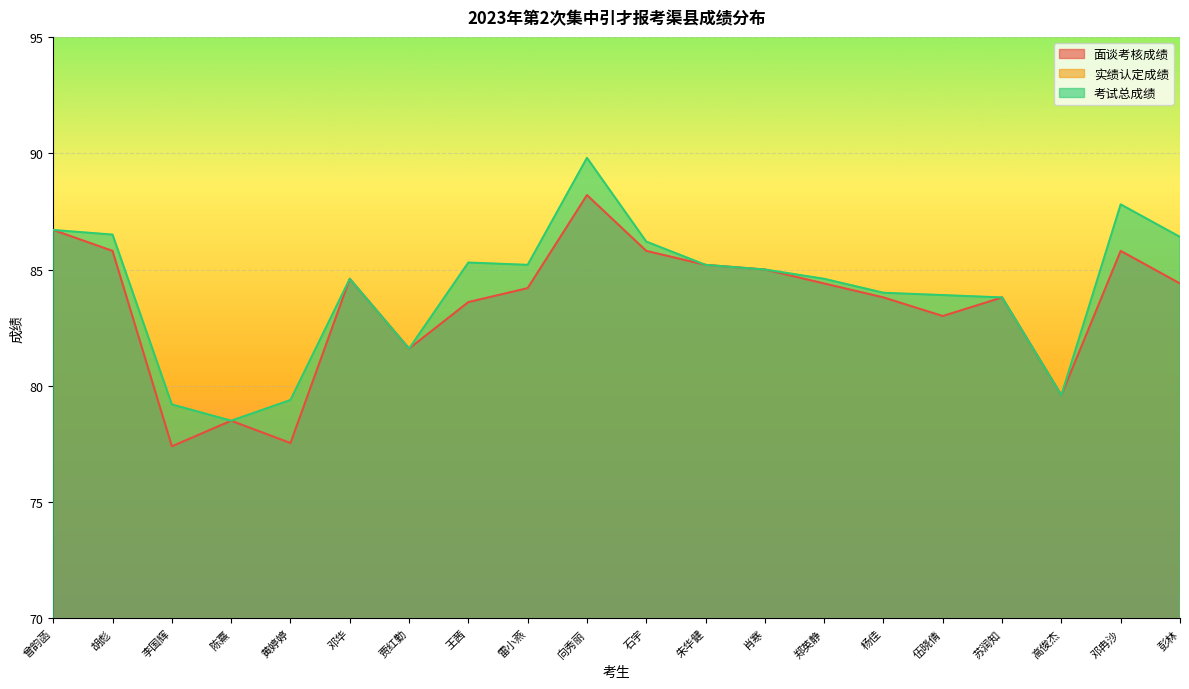

Rank the series by their maximum value, from highest to lowest.

考试总成绩, 面谈考核成绩, 实绩认定成绩